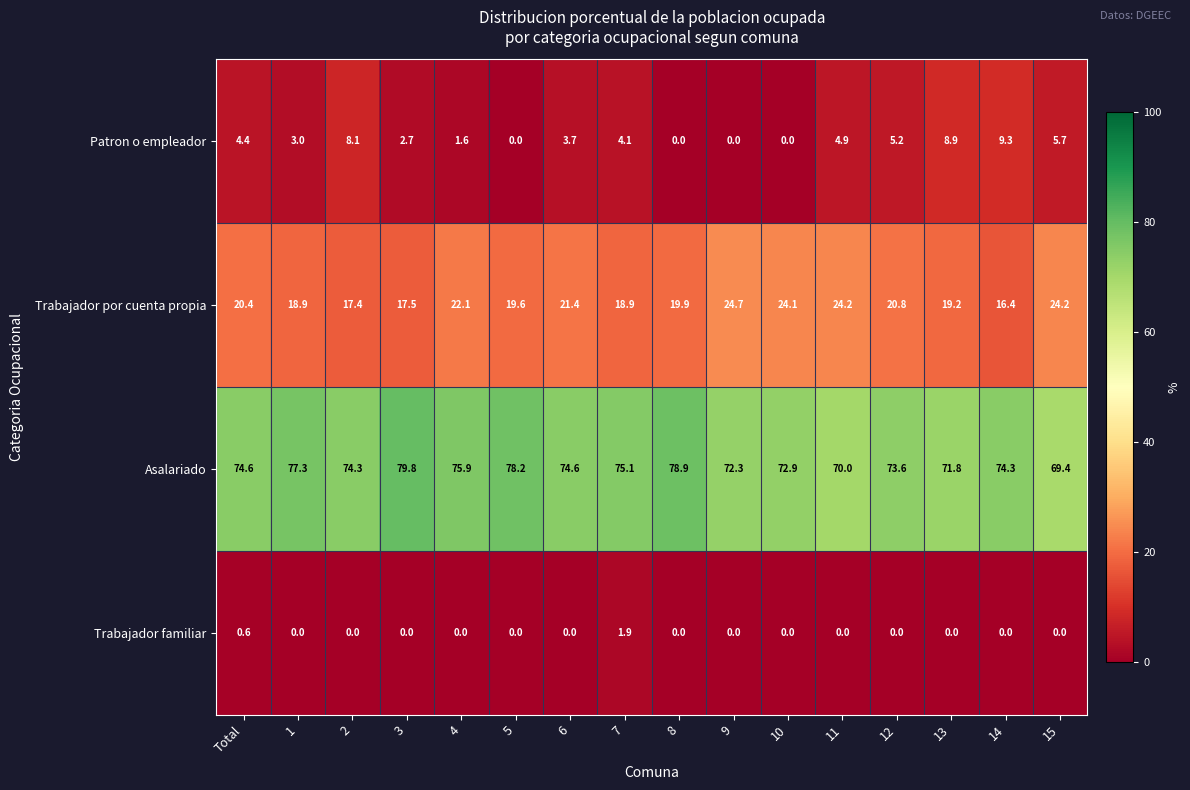

How many series are shown in this chart?

4